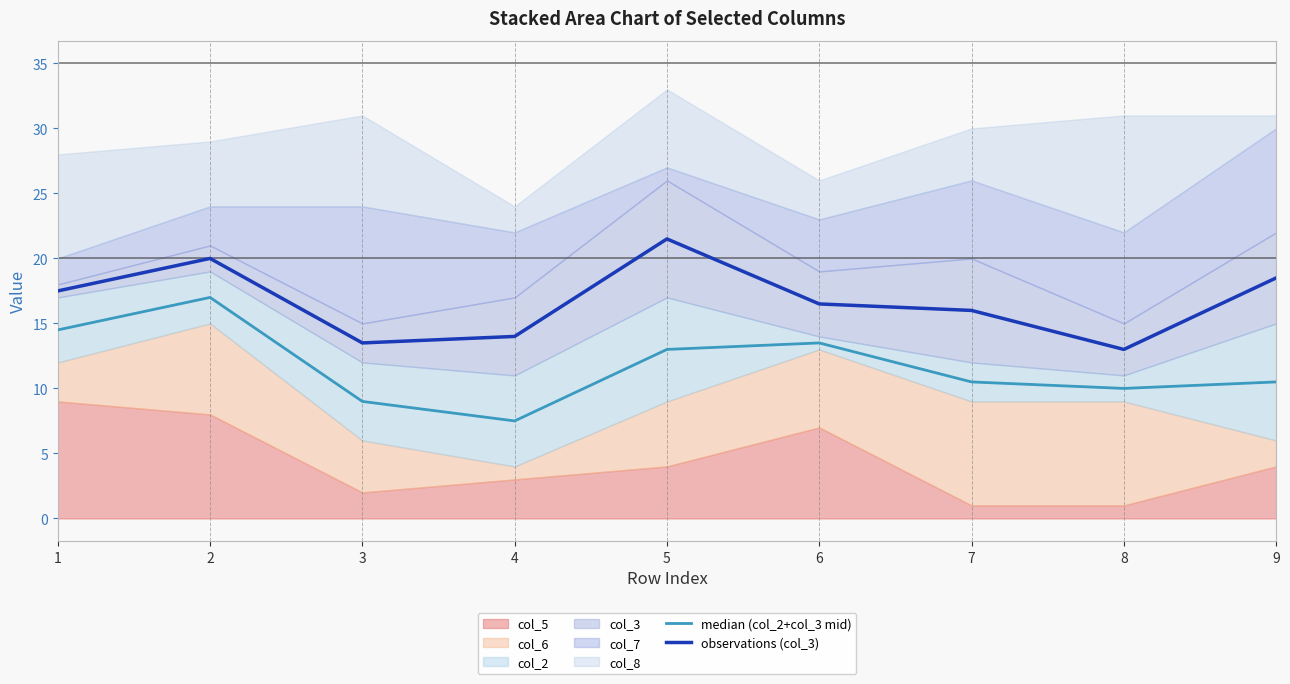

What is the difference between the highest and lowest values at 9?

8.0